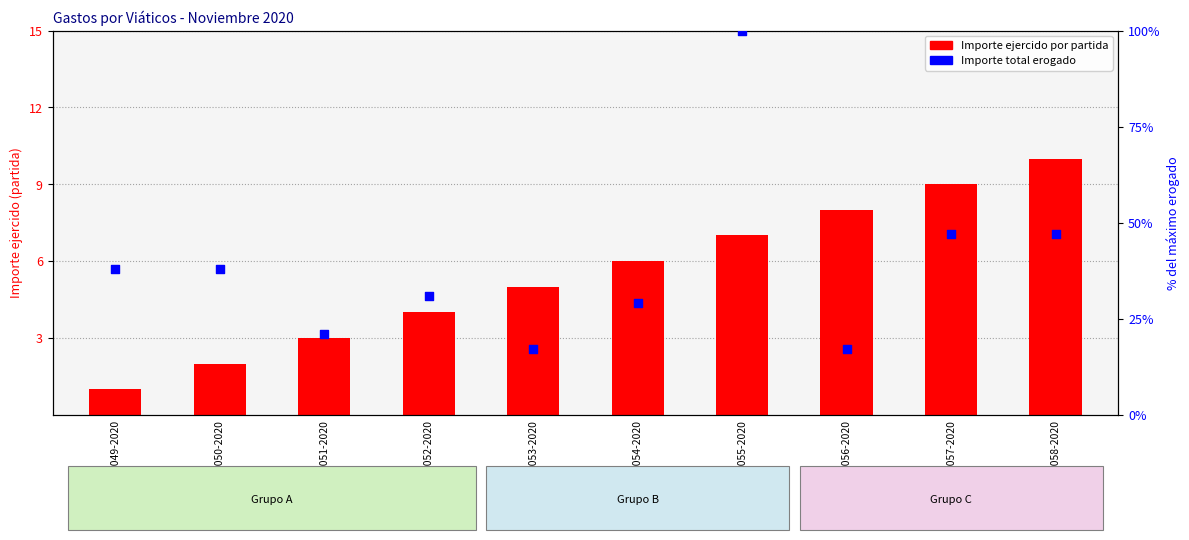

At which category is the sum across all series the highest?

SCFOO-055-2020